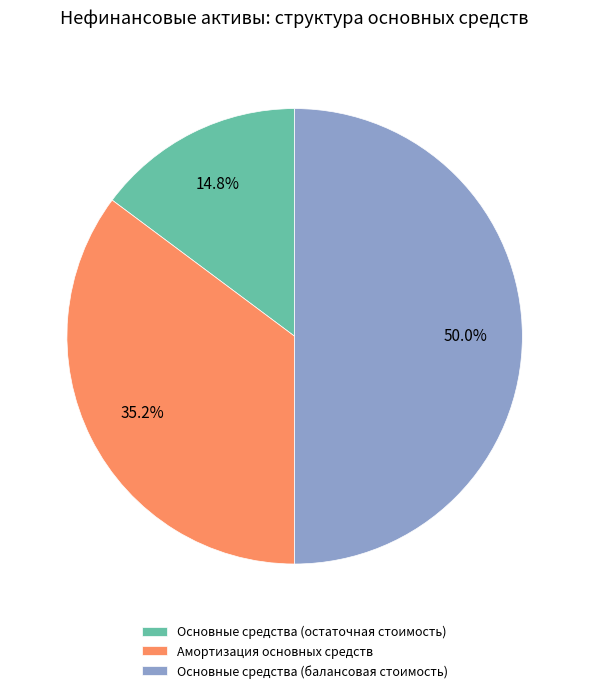

What is the total percentage of Основные средства (остаточная стоимость) and Амортизация основных средств?

50.0%